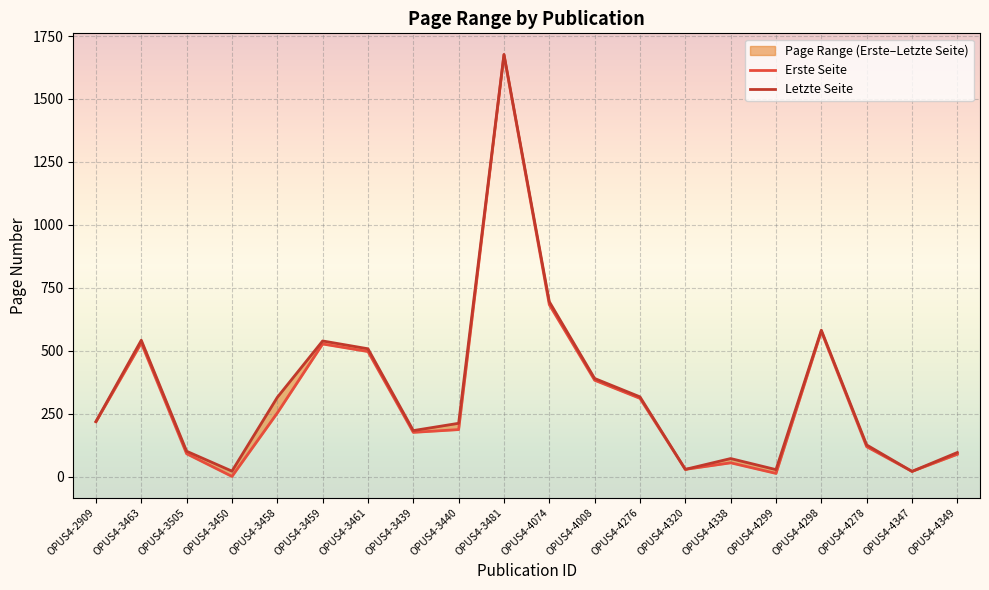

What value does the Erste Seite series have at OPUS4-2909?

218